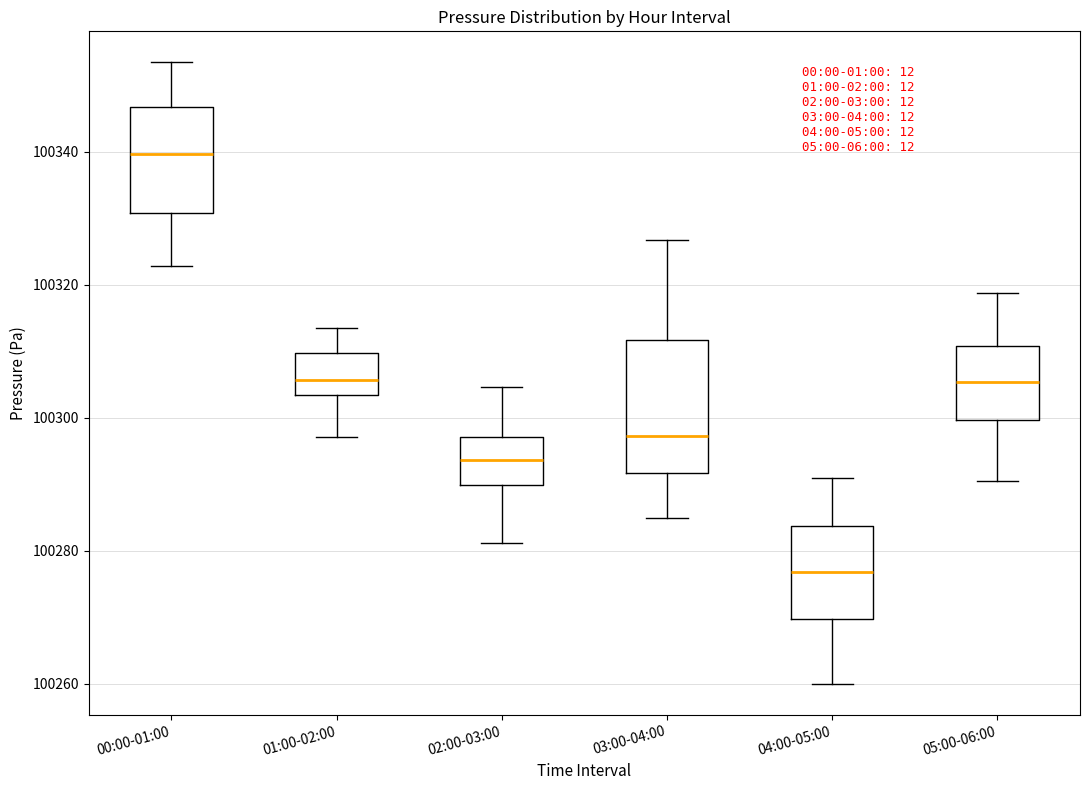

Which box is the tallest, from its lower edge to its upper edge?

03:00-04:00